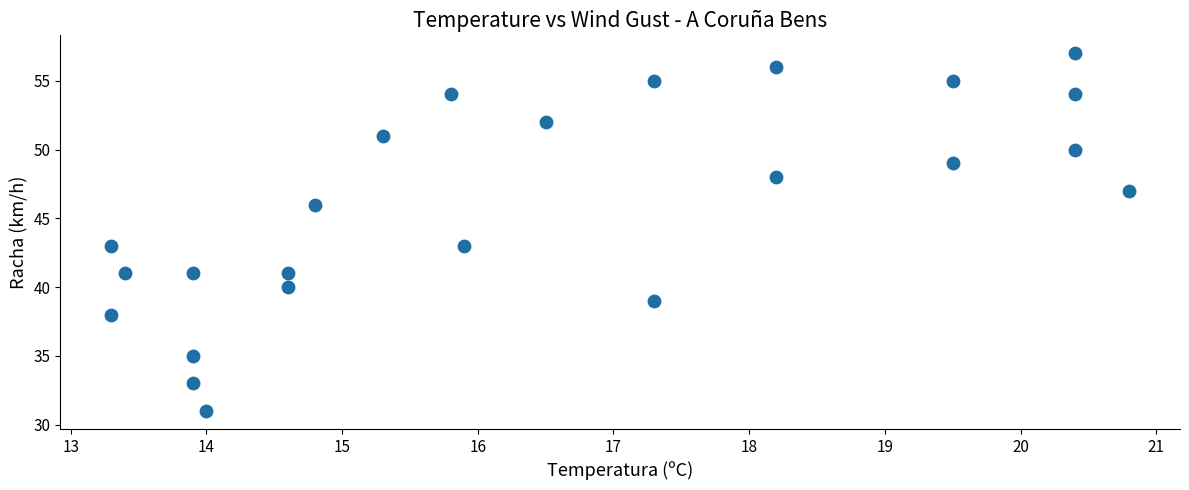

What is the range of Y values (max minus min)?

26